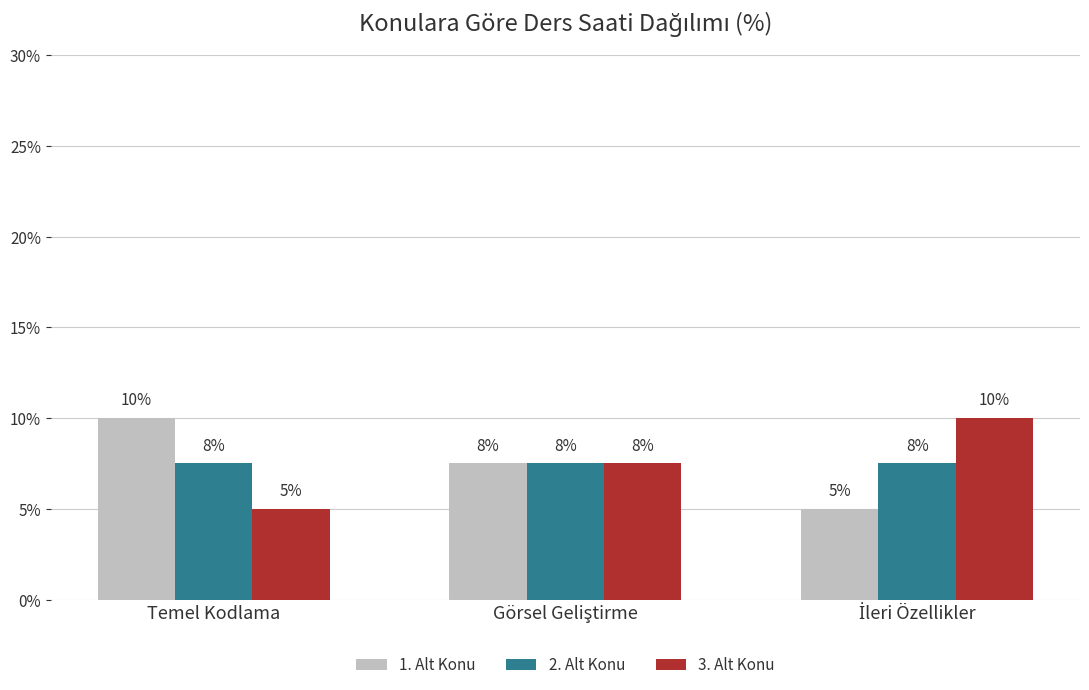

Reading left to right, list all the values displayed in this chart.

1. Alt Konu: 10.0	7.5	5.0
2. Alt Konu: 7.5	7.5	7.5
3. Alt Konu: 5.0	7.5	10.0